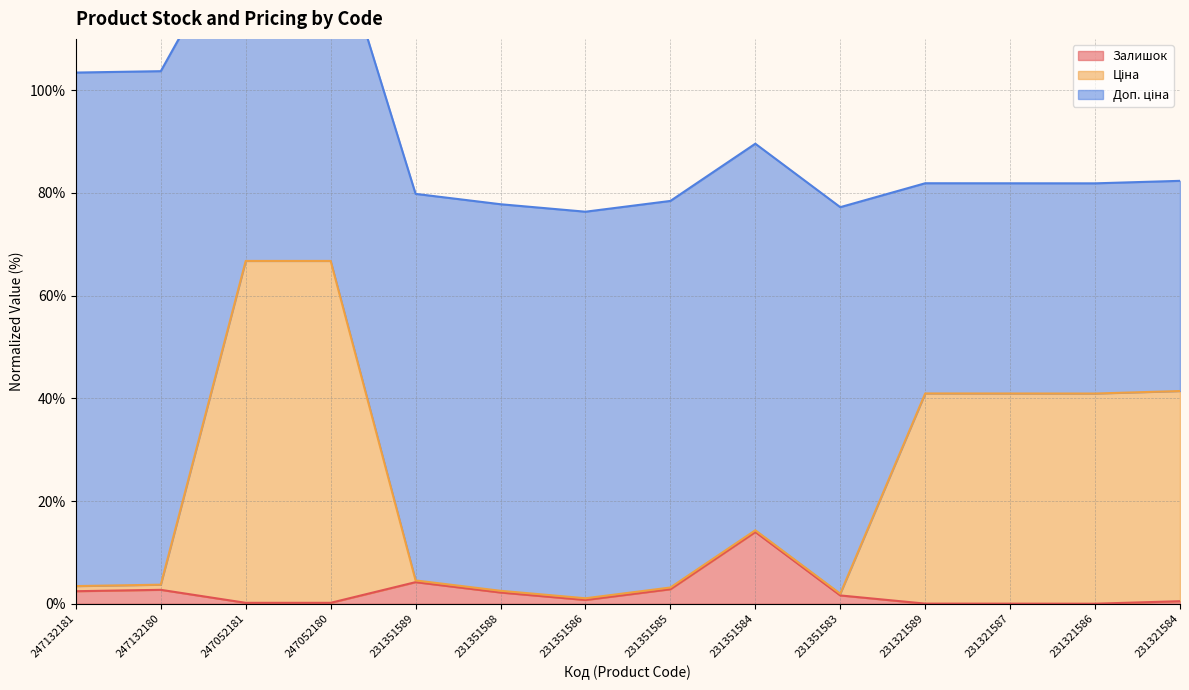

What is the value of the Ціна point at the 7th from the left?

1.1